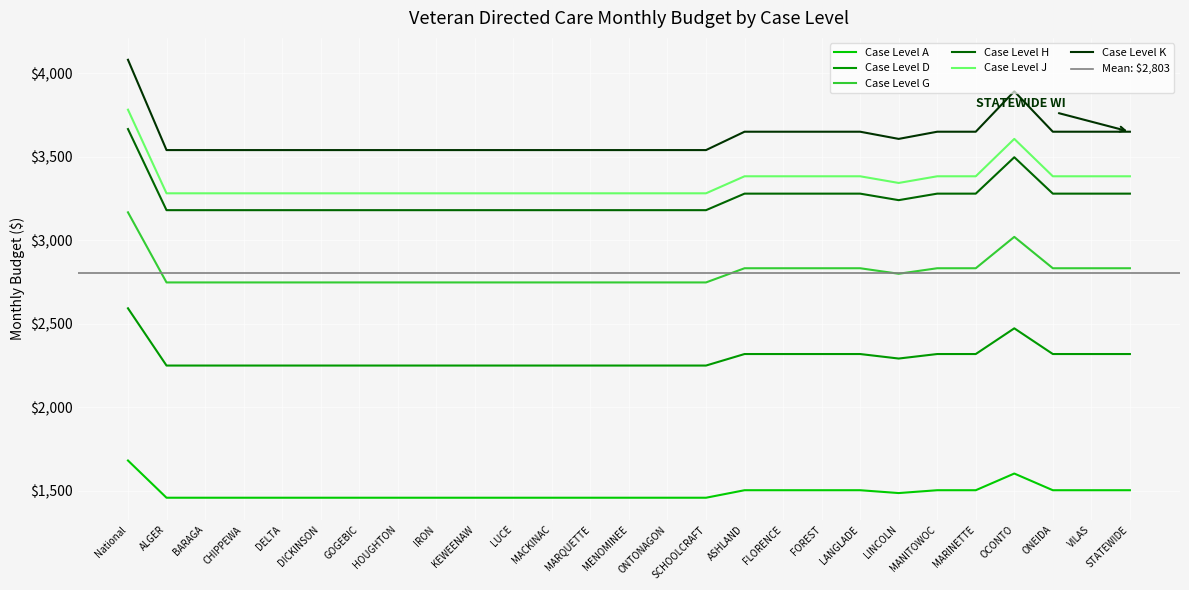

What is the maximum value shown in the chart?

4081